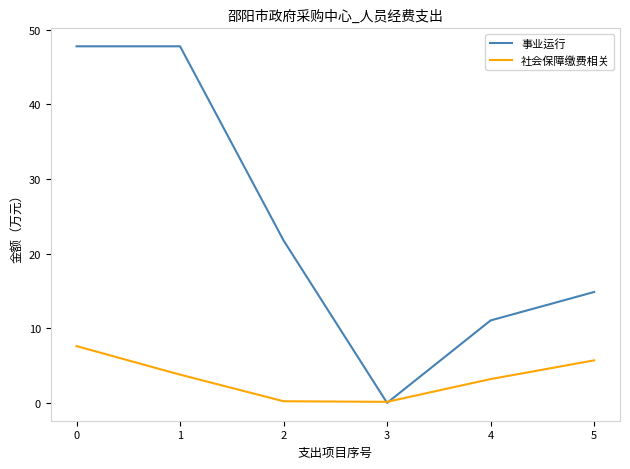

Which series has the largest total across all categories?

事业运行